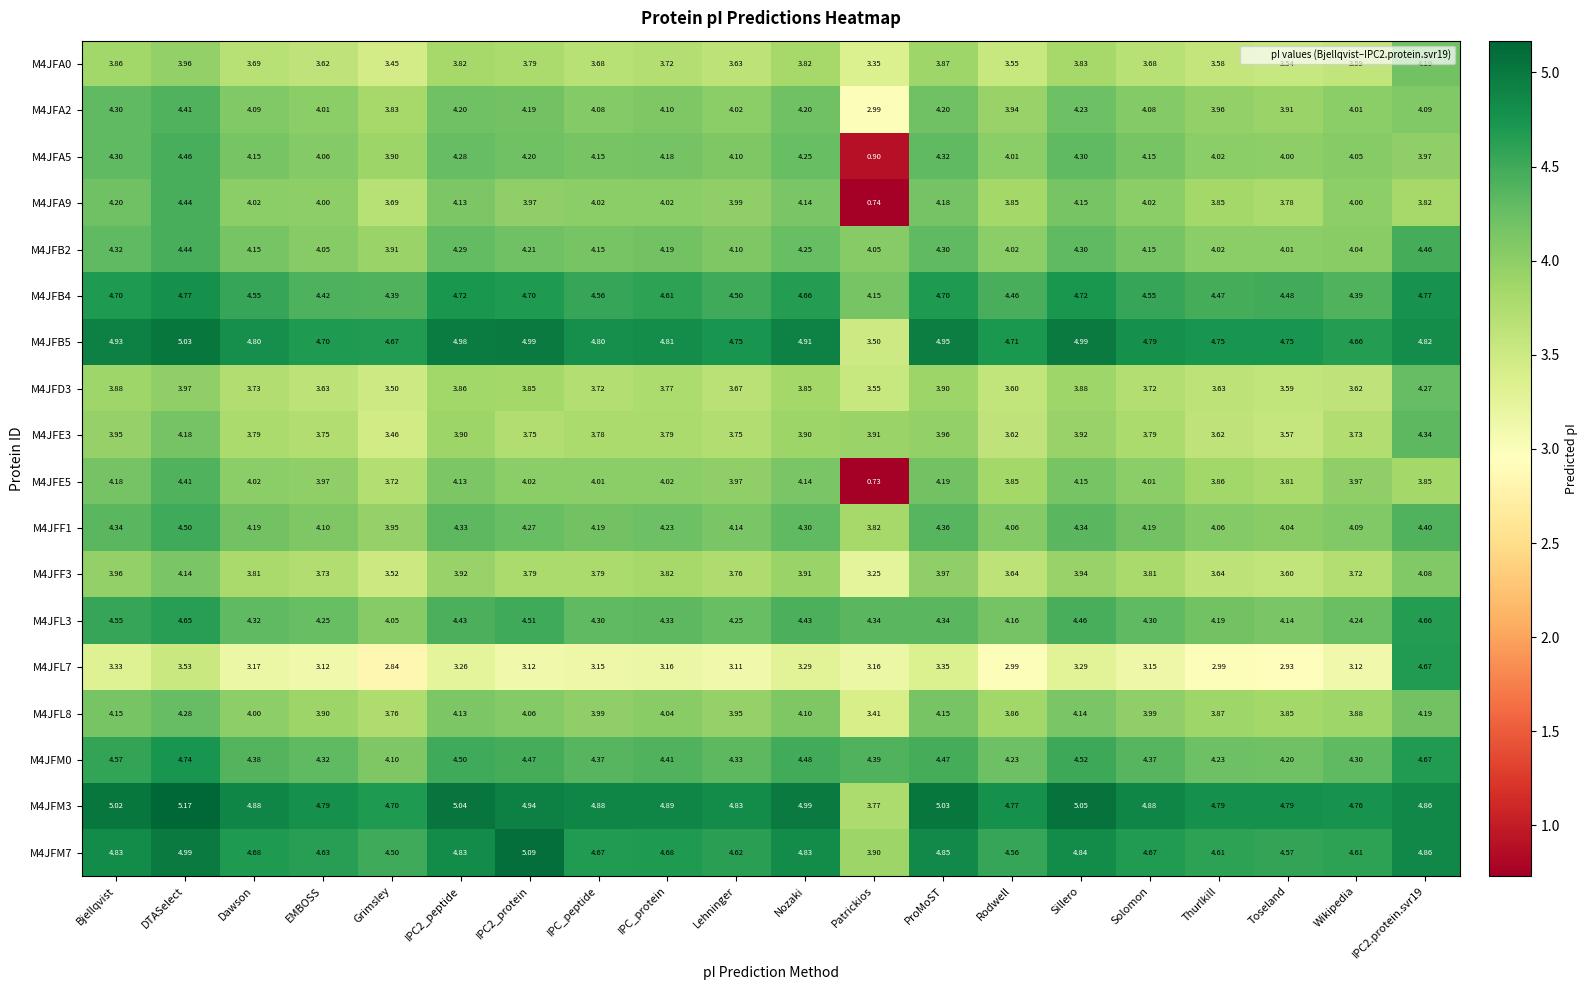

At which category is the sum across all series the highest?

DTASelect